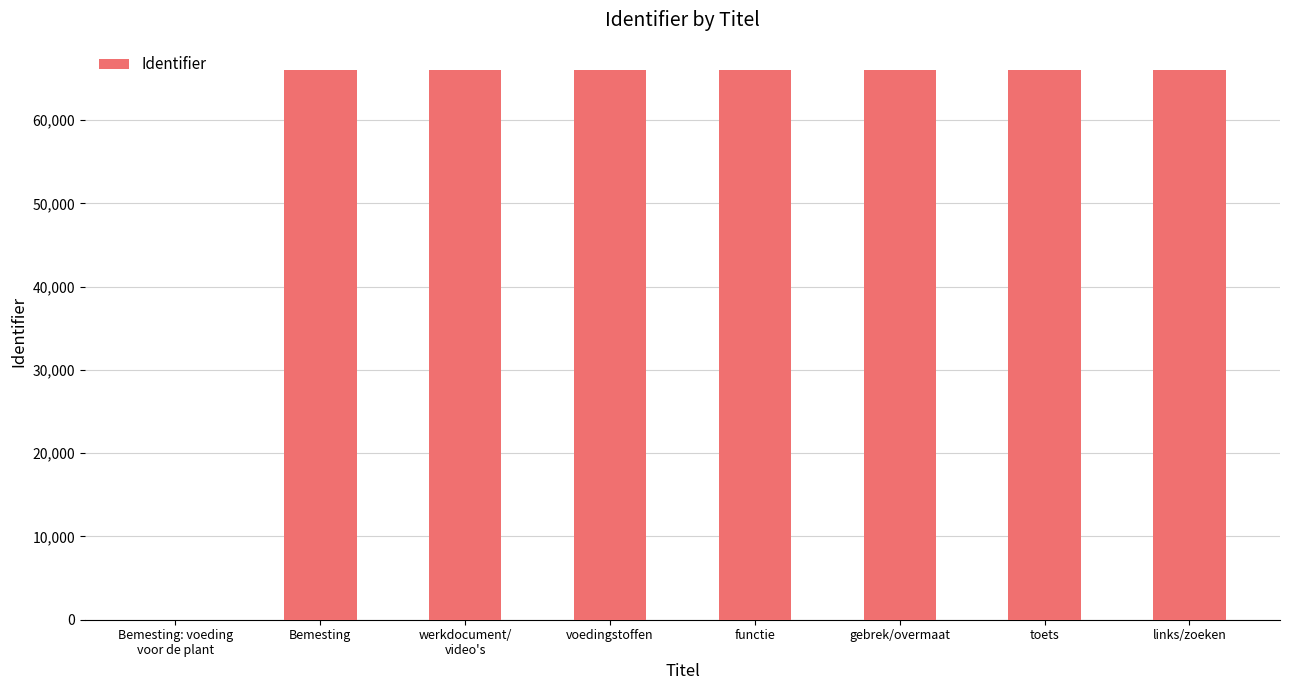

The chart shows a value of 65980 at Bemesting. True or false?

True